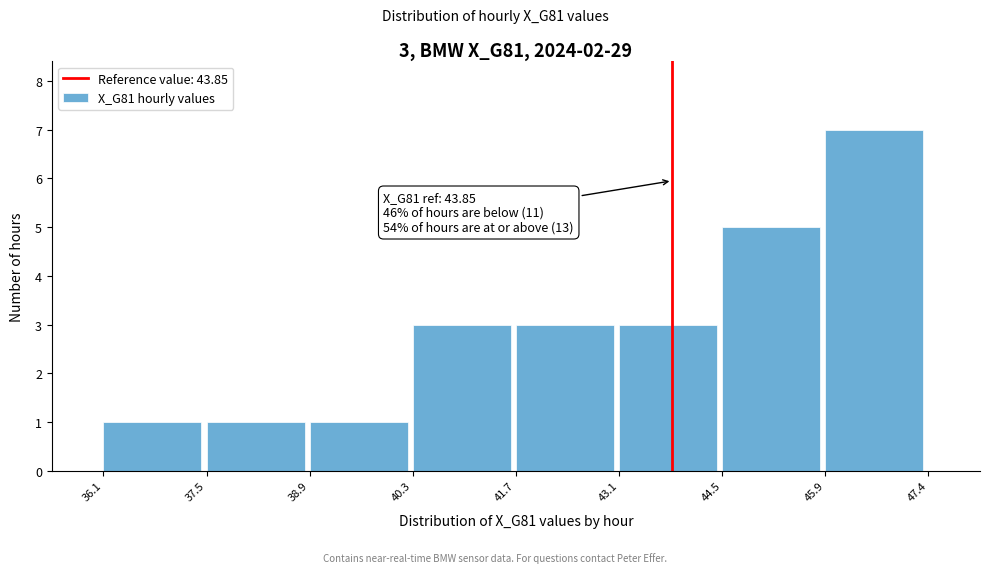

Over which range of the x-axis is the bar tallest?

45.9 to 47.4